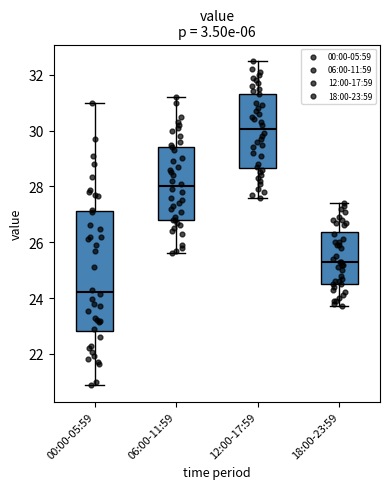

Reading left to right, read every box against the y-axis: the position of its median line, the range the box covers, and the ends of its whiskers. The values are not printed on the chart, so give them approximately, as read against the axis.

00:00-05:59: median 24.2, box 22.8 to 27.2, whiskers 20.8 to 31.0
06:00-11:59: median 28.0, box 26.8 to 29.4, whiskers 25.6 to 31.2
12:00-17:59: median 30.0, box 28.6 to 31.4, whiskers 27.6 to 32.6
18:00-23:59: median 25.4, box 24.6 to 26.4, whiskers 23.8 to 27.4